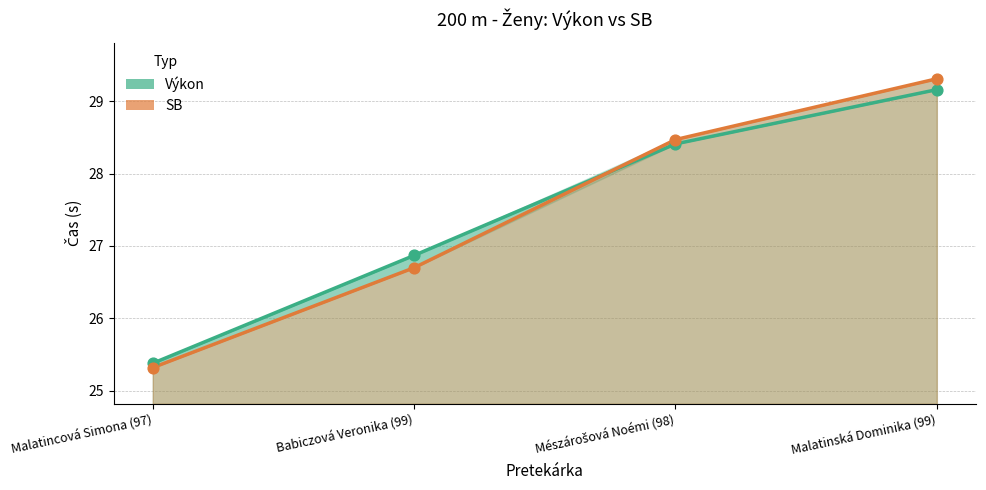

At how many categories does at least one series exceed 28?

2